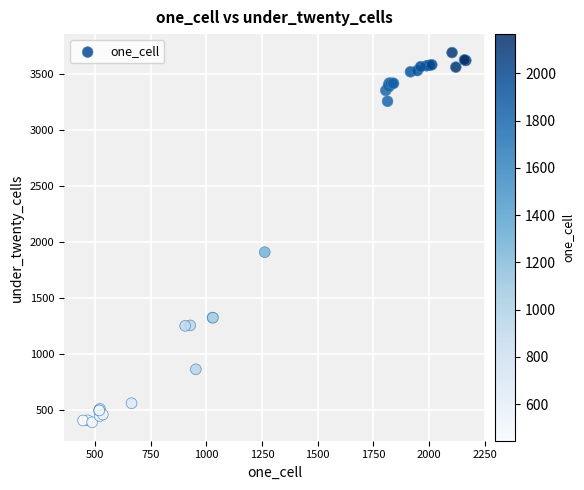

What Y value in the scatter plot is closest to 2041?

1909